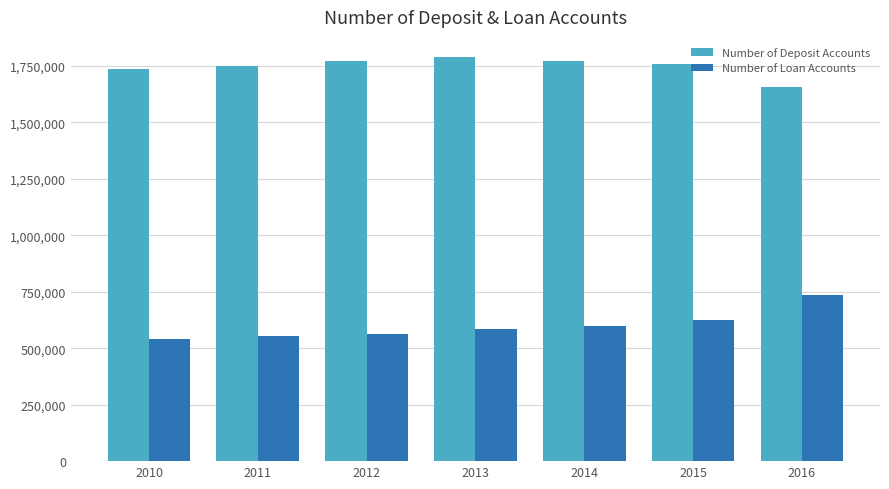

What is the sum of the Number of Loan Accounts values at 2012 and 2016?

1294162.8